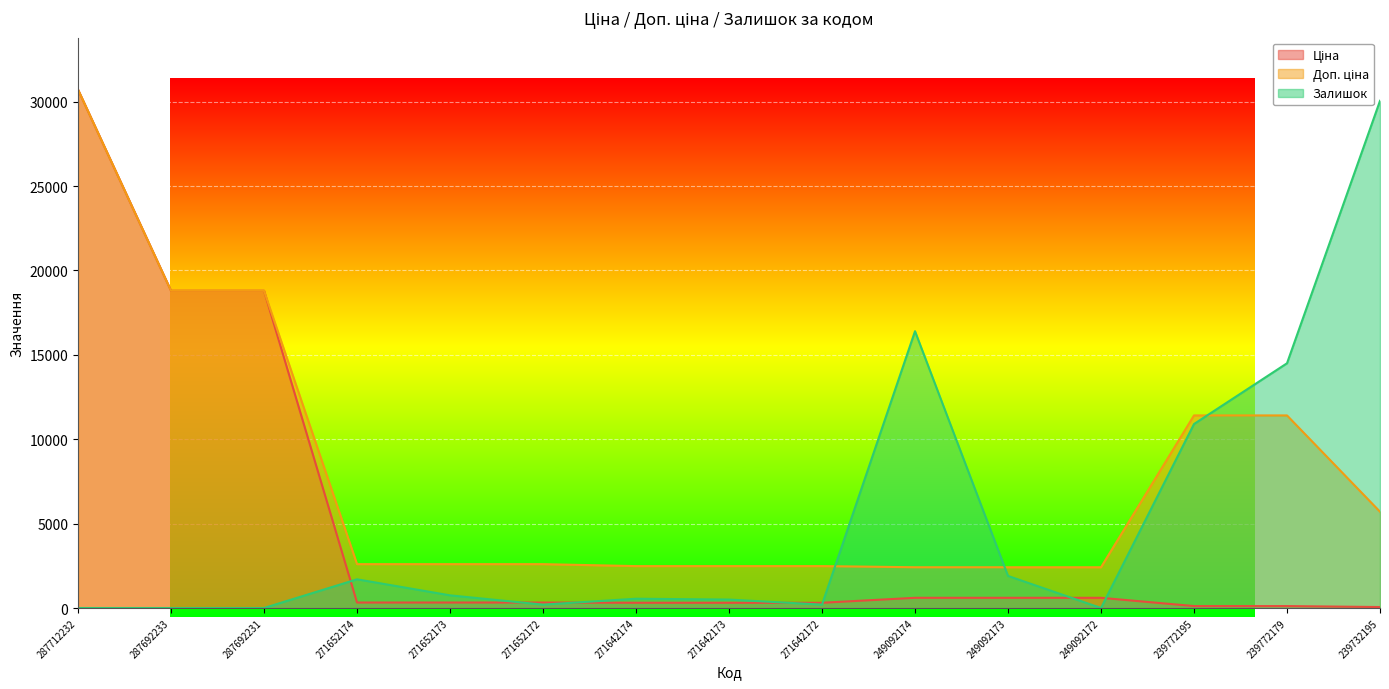

True or false: Доп. ціна and Ціна intersect in this chart.

False